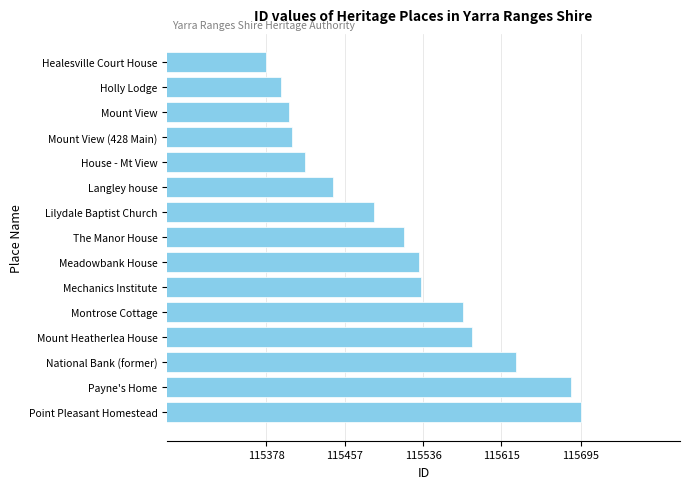

Count the number of categories in the chart.

15